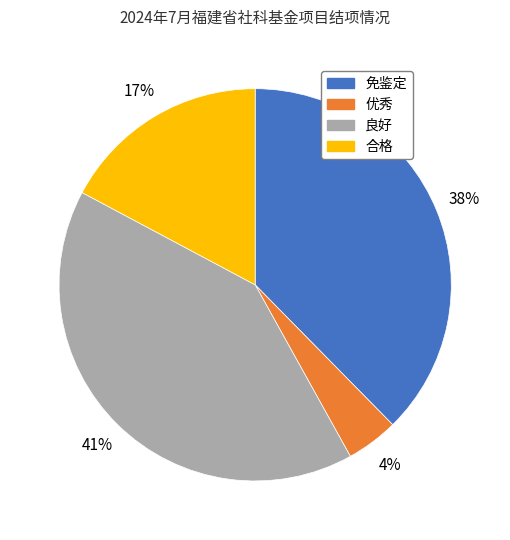

What percentage is the 良好 slice, to the nearest percent?

41%